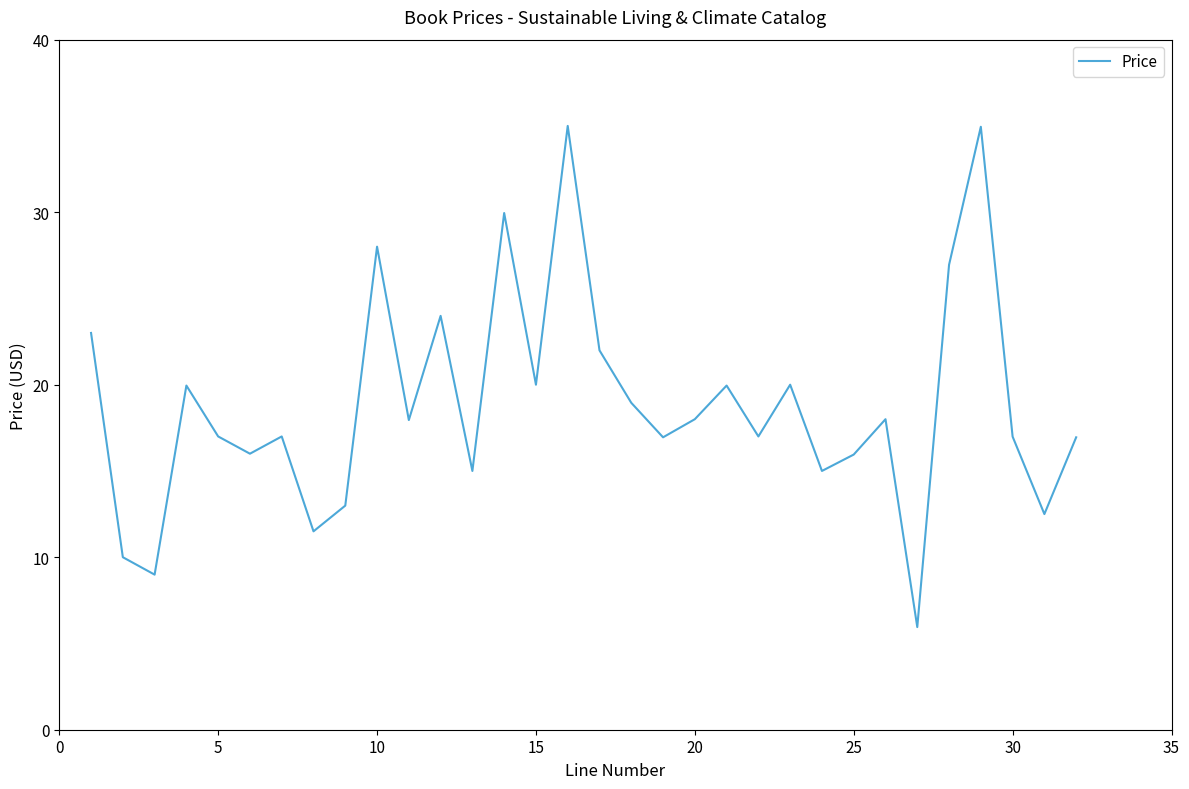

What is the smallest value displayed?

6.0